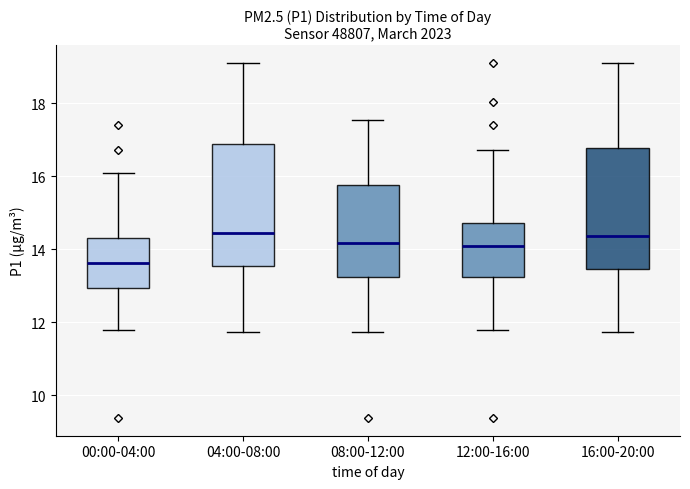

Where is the upper edge of the box for 12:00-16:00 on the y-axis? The values are not printed on the chart, so give them approximately, as read against the axis.

14.8